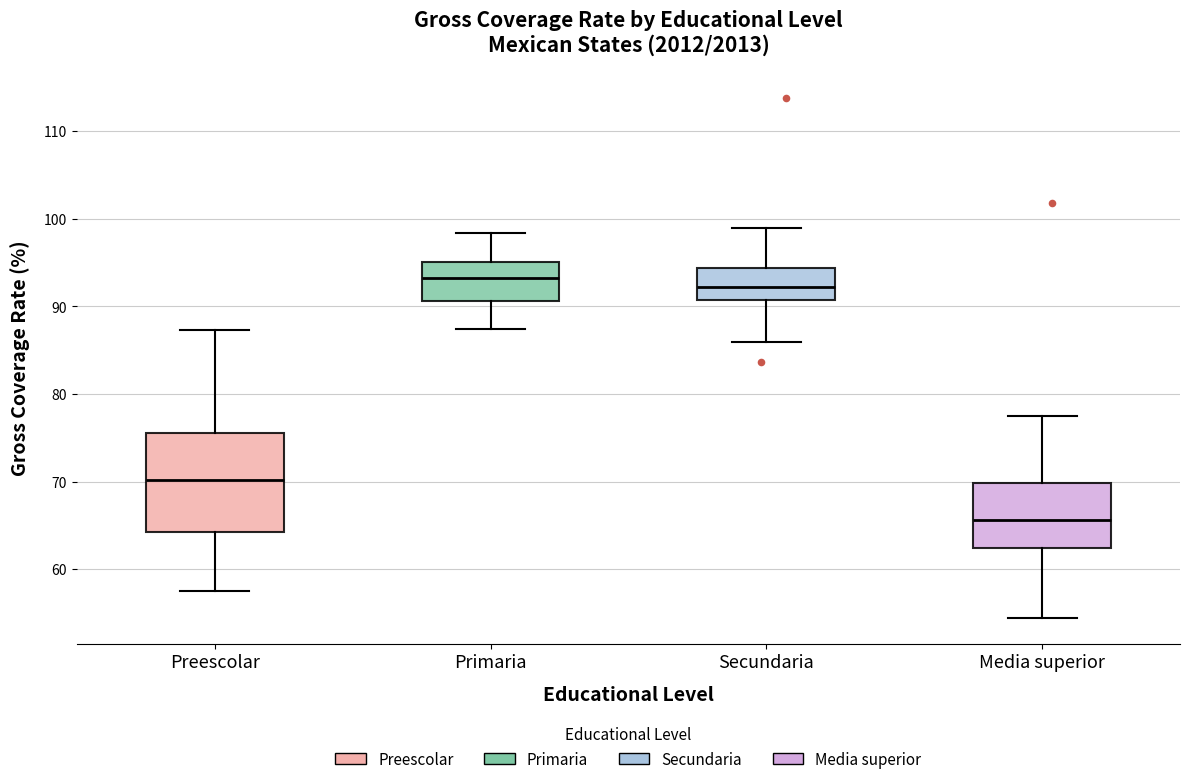

Which box is the tallest, from its lower edge to its upper edge?

Preescolar